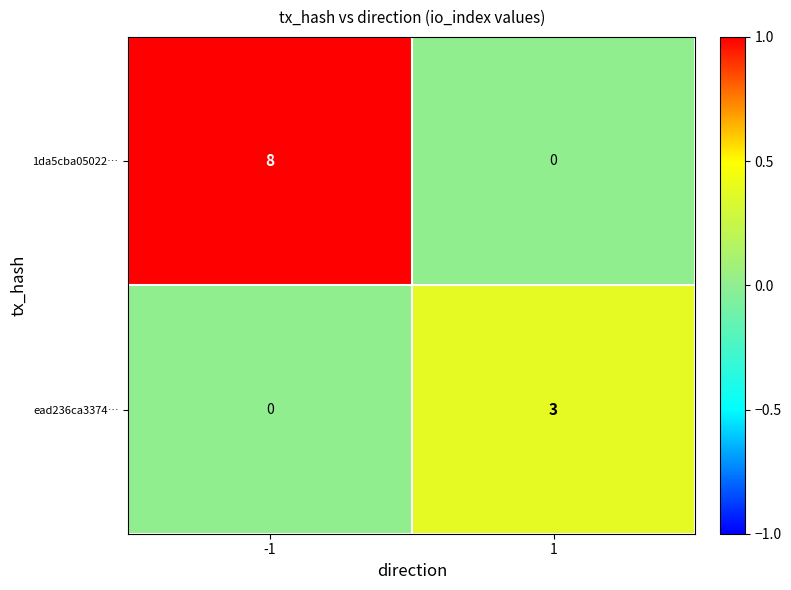

Reading left to right, extract all data points from this chart.

1da5cba05022…: -1=8	1=0
ead236ca3374…: -1=0	1=3